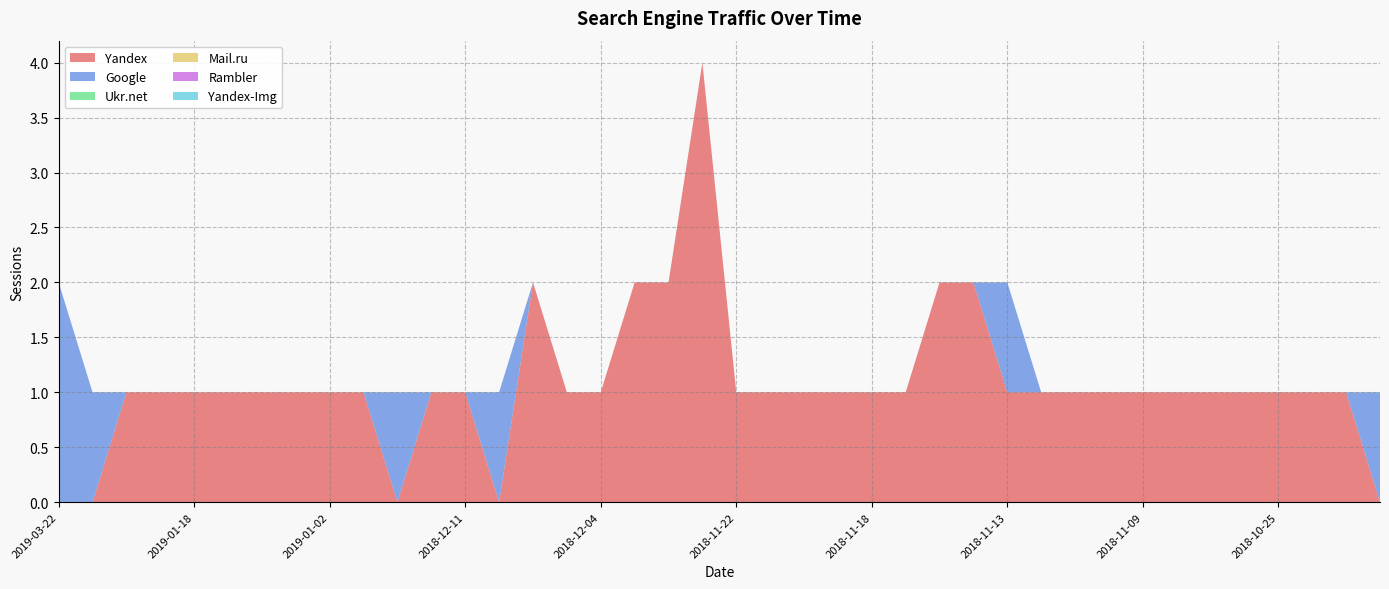

Reading right to left, transcribe all the data shown in this chart.

Yandex: 0	1	1	1	1	1	1	1	1	1	1	1	2	2	1	1	1	1	1	1	4	2	2	1	1	2	0	1	1	0	1	1	1	1	1	1	1	1	0	0
Google: 1	0	0	0	0	0	0	0	0	0	0	1	0	0	0	0	0	0	0	0	0	0	0	0	0	0	1	0	0	1	0	0	0	0	0	0	0	0	1	2
Ukr.net: 0	0	0	0	0	0	0	0	0	0	0	0	0	0	0	0	0	0	0	0	0	0	0	0	0	0	0	0	0	0	0	0	0	0	0	0	0	0	0	0
Mail.ru: 0	0	0	0	0	0	0	0	0	0	0	0	0	0	0	0	0	0	0	0	0	0	0	0	0	0	0	0	0	0	0	0	0	0	0	0	0	0	0	0
Rambler: 0	0	0	0	0	0	0	0	0	0	0	0	0	0	0	0	0	0	0	0	0	0	0	0	0	0	0	0	0	0	0	0	0	0	0	0	0	0	0	0
Yandex-Img: 0	0	0	0	0	0	0	0	0	0	0	0	0	0	0	0	0	0	0	0	0	0	0	0	0	0	0	0	0	0	0	0	0	0	0	0	0	0	0	0